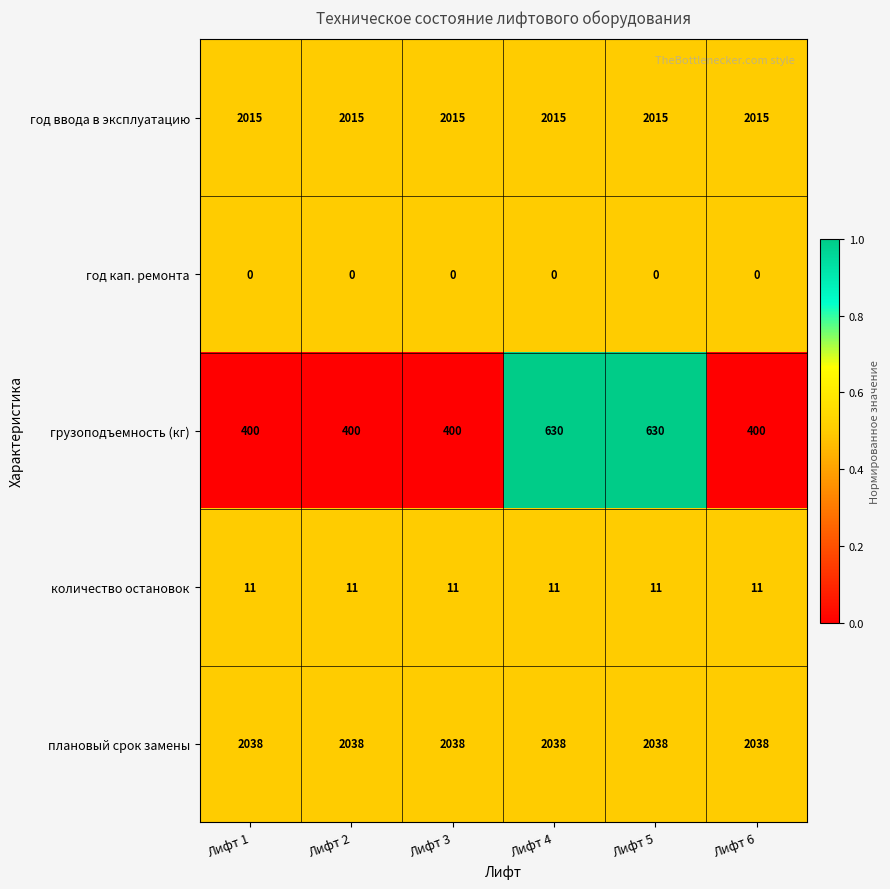

Which series changed the most between Лифт 3 and Лифт 4?

грузоподъемность (кг)